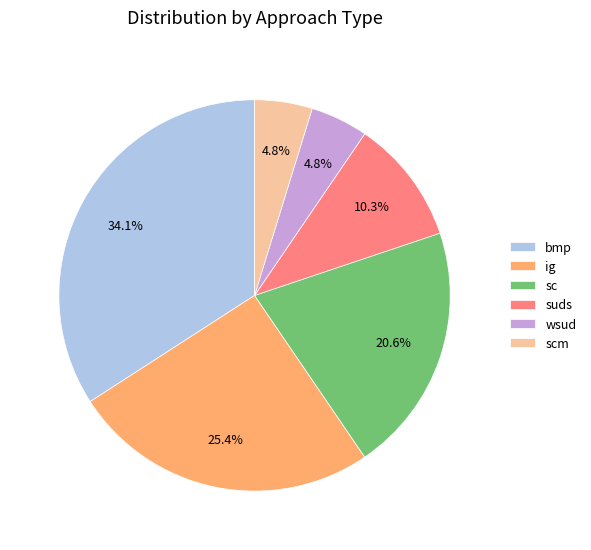

Combined, do sc and suds account for over 50%?

No